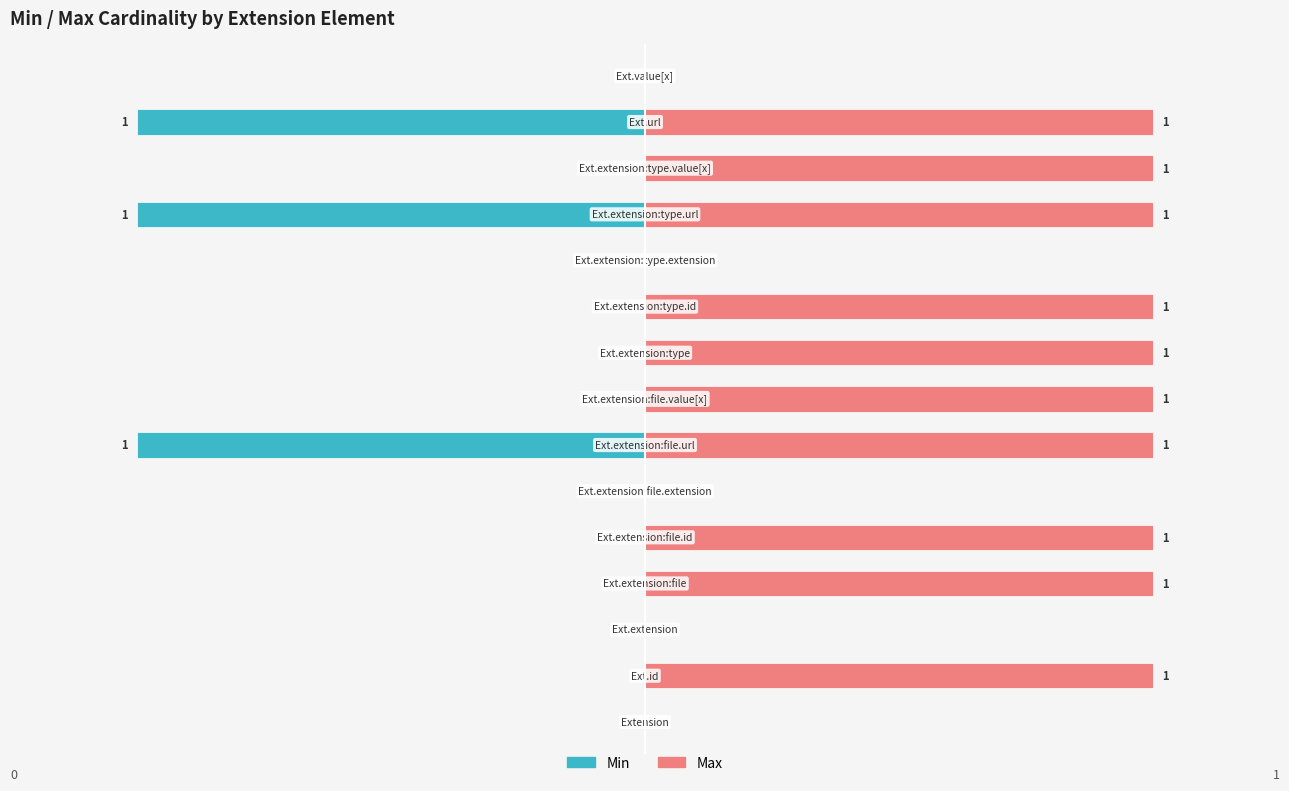

What are all the series names shown in the legend?

Min, Max